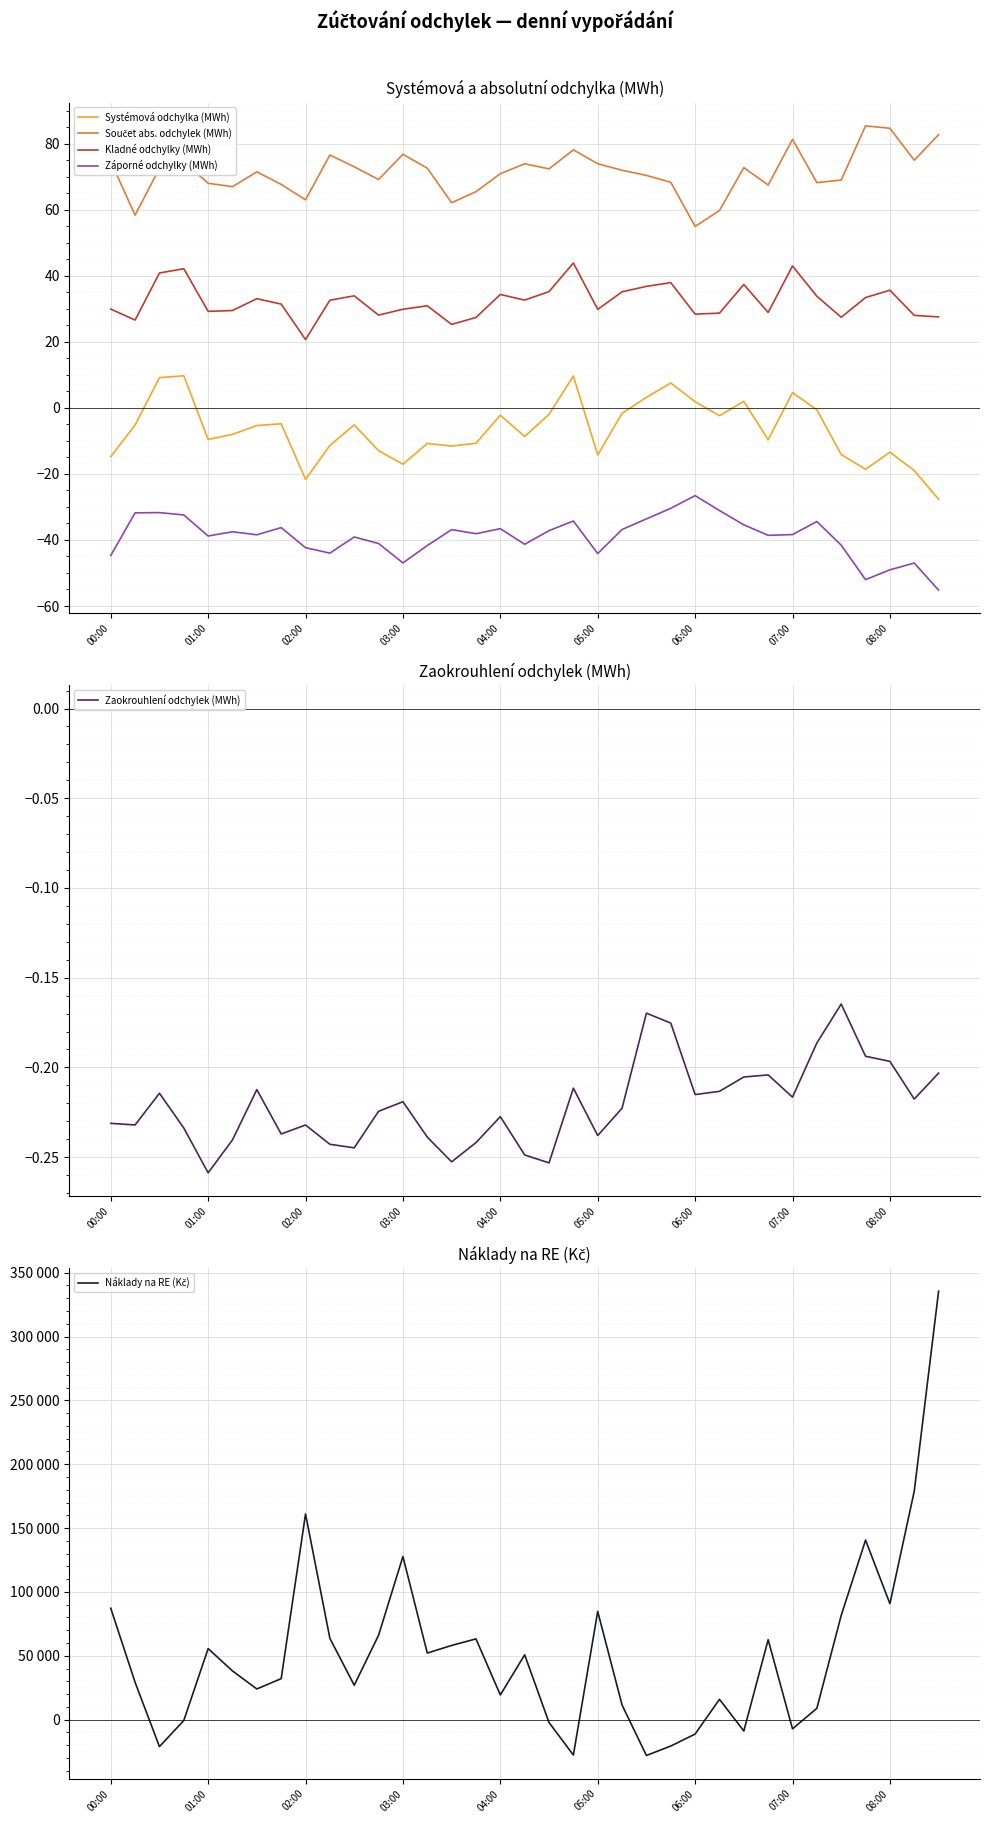

Reading right to left, transcribe all the data shown in this chart.

Systémová odchylka (MWh): -27.6	-19.0	-13.4	-18.6	-14.1	-0.6	4.6	-9.6	2.0	-2.3	1.9	7.5	3.2	-1.7	-14.3	9.7	-1.9	-8.6	-2.2	-10.7	-11.5	-10.8	-17.0	-13.0	-5.1	-11.4	-21.6	-4.8	-5.3	-8.0	-9.5	9.7	9.2	-5.2	-14.8
Součet abs. odchylek (MWh): 82.8	75.0	84.7	85.4	69.0	68.2	81.4	67.5	72.8	59.8	55.0	68.4	70.4	72.0	74.0	78.2	72.4	74.0	70.9	65.5	62.2	72.6	76.8	69.2	73.0	76.6	63.0	67.7	71.5	67.0	68.1	74.6	72.6	58.4	74.6
Kladné odchylky (MWh): 27.6	28.0	35.7	33.4	27.5	33.8	43.0	28.9	37.4	28.7	28.4	37.9	36.8	35.2	29.9	43.9	35.2	32.7	34.4	27.4	25.3	30.9	29.9	28.1	34.0	32.6	20.7	31.5	33.1	29.5	29.3	42.2	40.9	26.6	29.9
Záporné odchylky (MWh): -55.2	-47.0	-49.0	-52.0	-41.6	-34.4	-38.4	-38.6	-35.4	-31.1	-26.6	-30.4	-33.6	-36.8	-44.1	-34.3	-37.2	-41.3	-36.6	-38.1	-36.9	-41.7	-46.9	-41.1	-39.1	-44.0	-42.3	-36.3	-38.4	-37.5	-38.8	-32.4	-31.7	-31.8	-44.7
Zaokrouhlení odchylek (MWh): -0.2	-0.2	-0.2	-0.2	-0.2	-0.2	-0.2	-0.2	-0.2	-0.2	-0.2	-0.2	-0.2	-0.2	-0.2	-0.2	-0.3	-0.2	-0.2	-0.2	-0.3	-0.2	-0.2	-0.2	-0.2	-0.2	-0.2	-0.2	-0.2	-0.2	-0.3	-0.2	-0.2	-0.2	-0.2
Náklady na RE (Kč): 335504.0	178882.9	90761.2	140538.3	81611.0	8842.7	-7250.5	62578.2	-8936.6	15902.9	-11322.0	-20711.4	-28110.9	11378.8	84633.2	-27749.3	-2289.6	50717.4	19317.6	63208.3	58077.5	52103.9	127702.6	66068.6	26917.1	63629.5	161027.7	32077.7	23988.0	38100.3	55605.2	-738.9	-21144.0	29206.7	87194.1